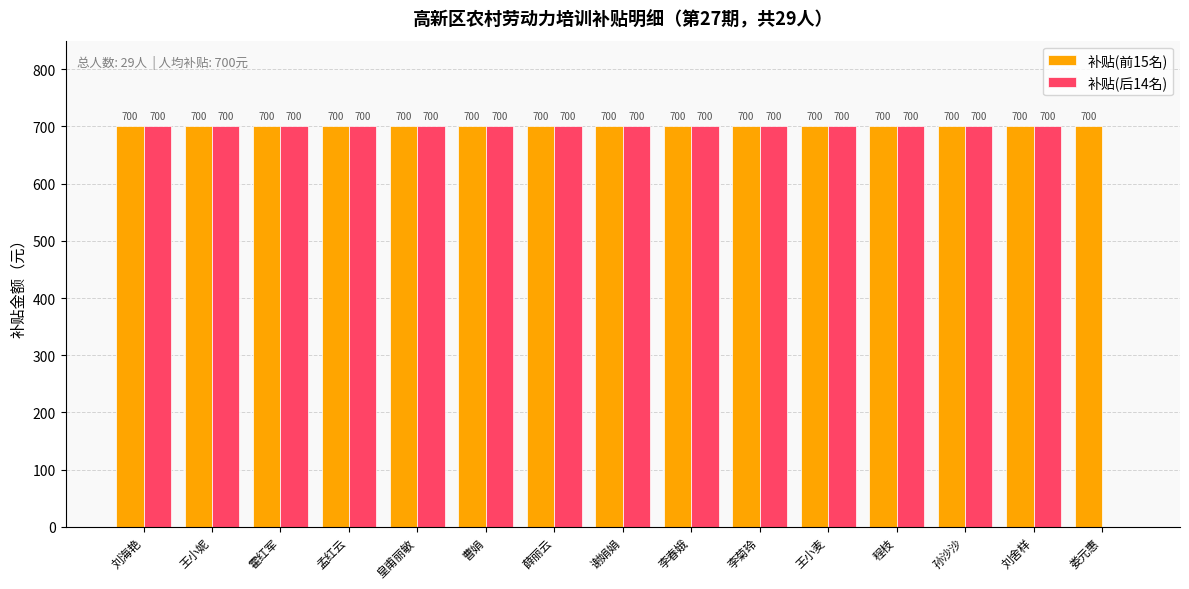

What value does the 补贴(后14名) series have at 刘舍样, to the nearest 100?

700